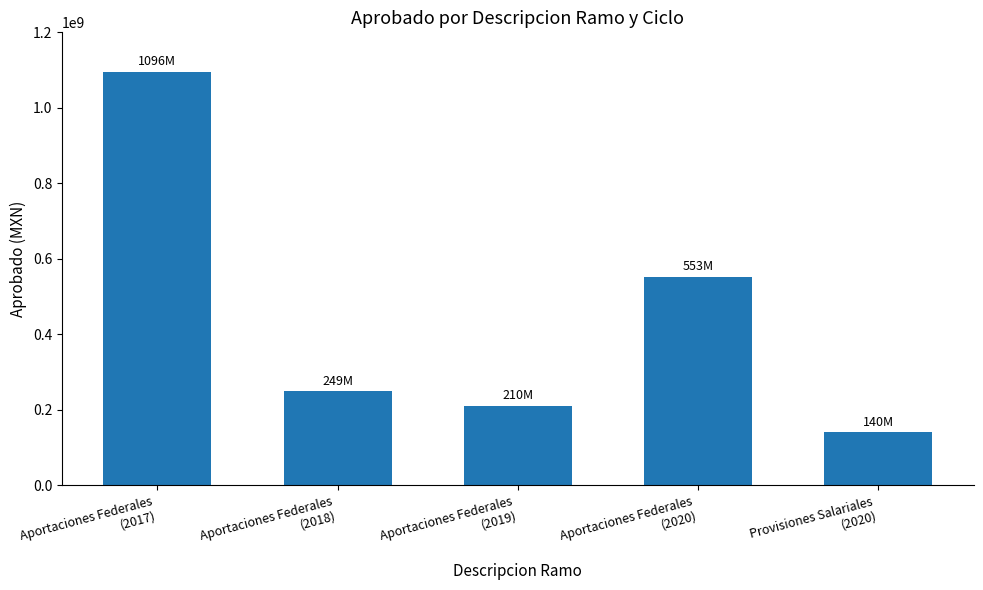

What is the average value?

449658898.8